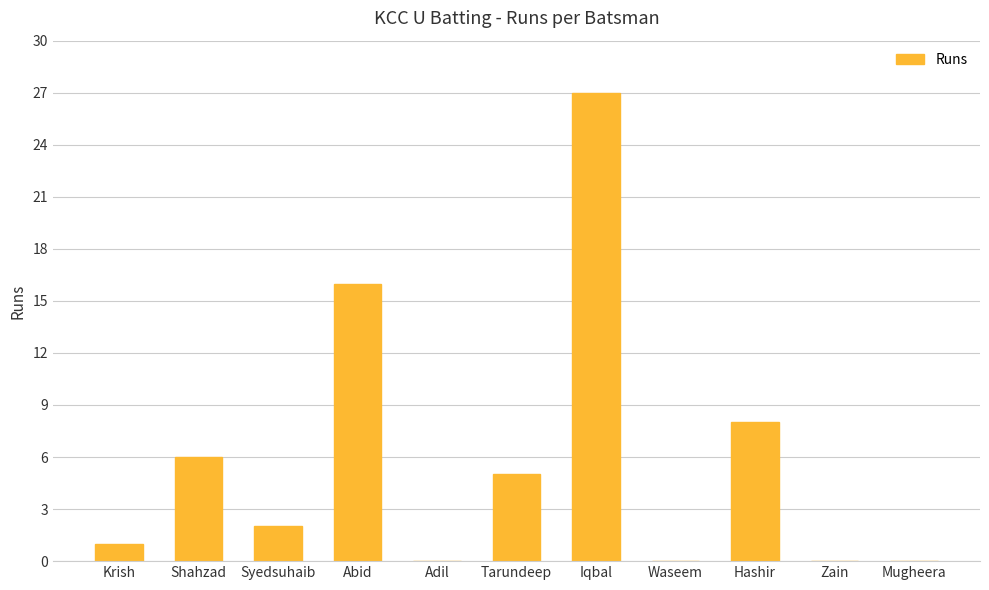

What is the change in value from Tarundeep to Mugheera?

-5